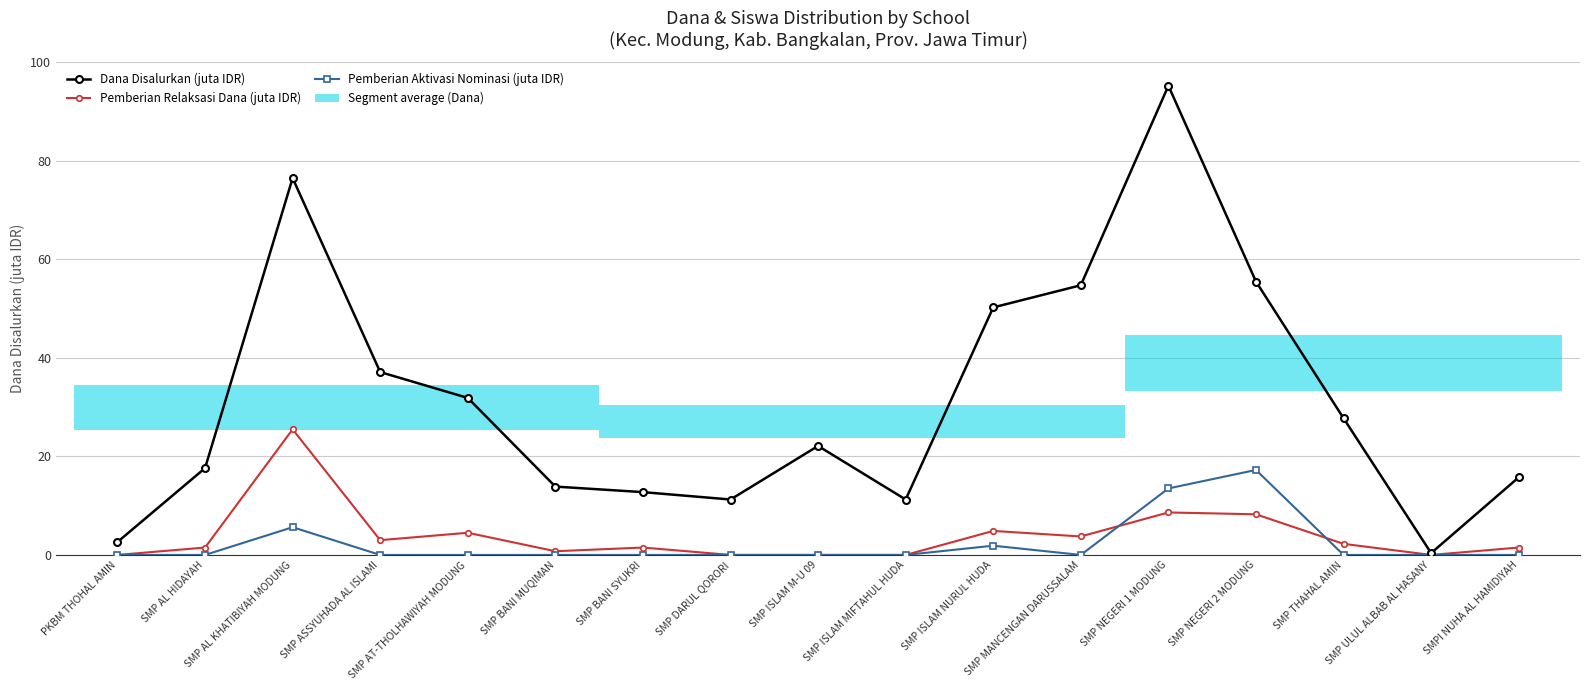

Which series has the largest range (max minus min)?

Dana Disalurkan (juta IDR)